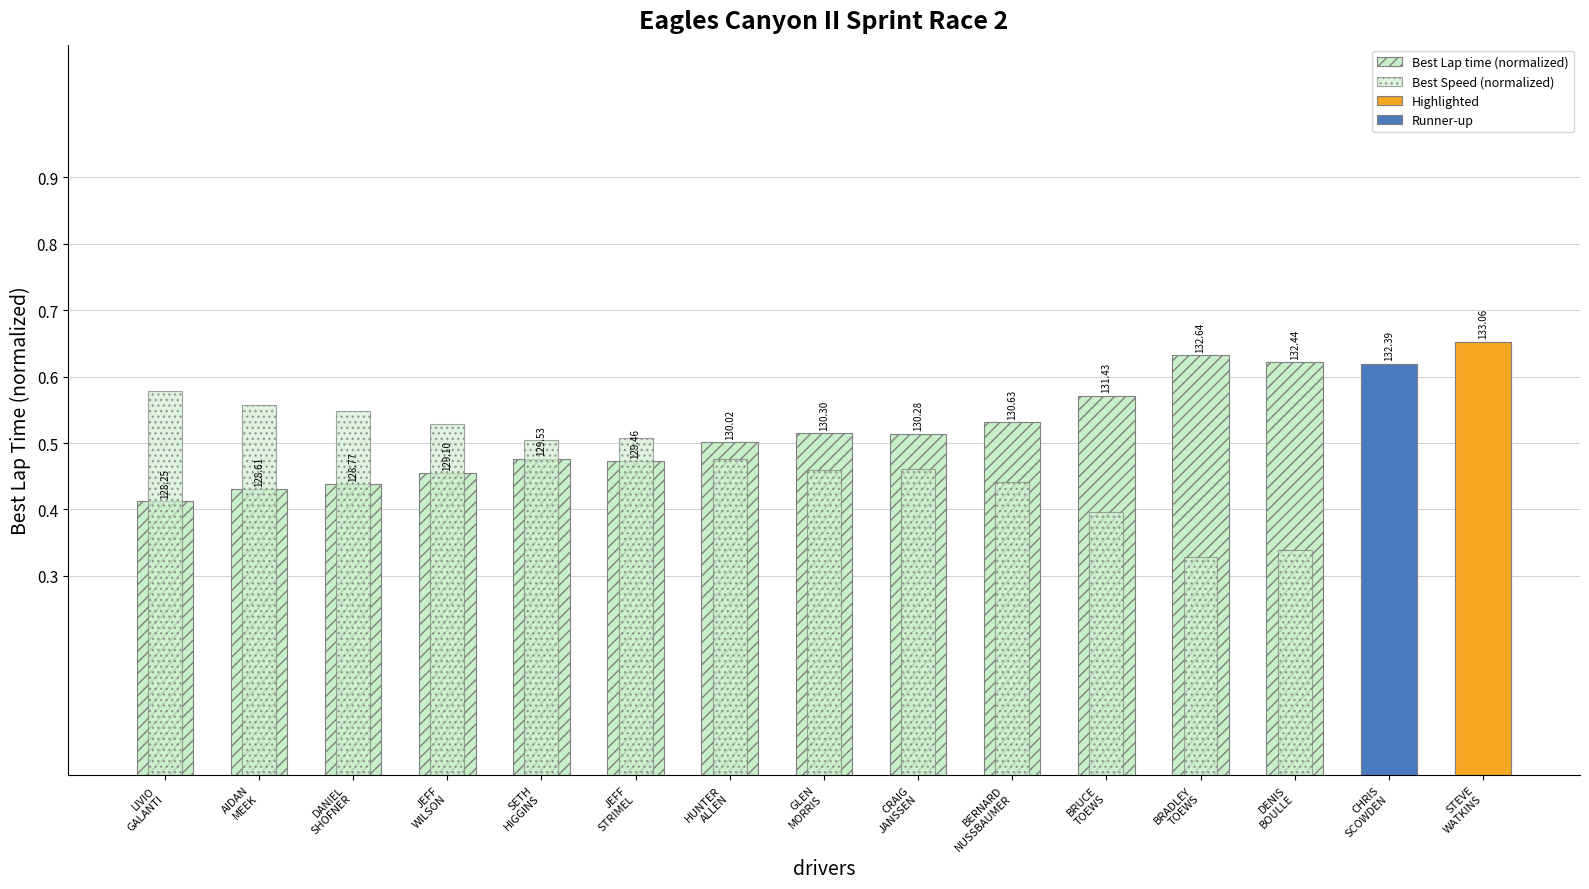

Is it true that Best Speed (normalized) equals 0.2 at DENIS
BOULLE?

False